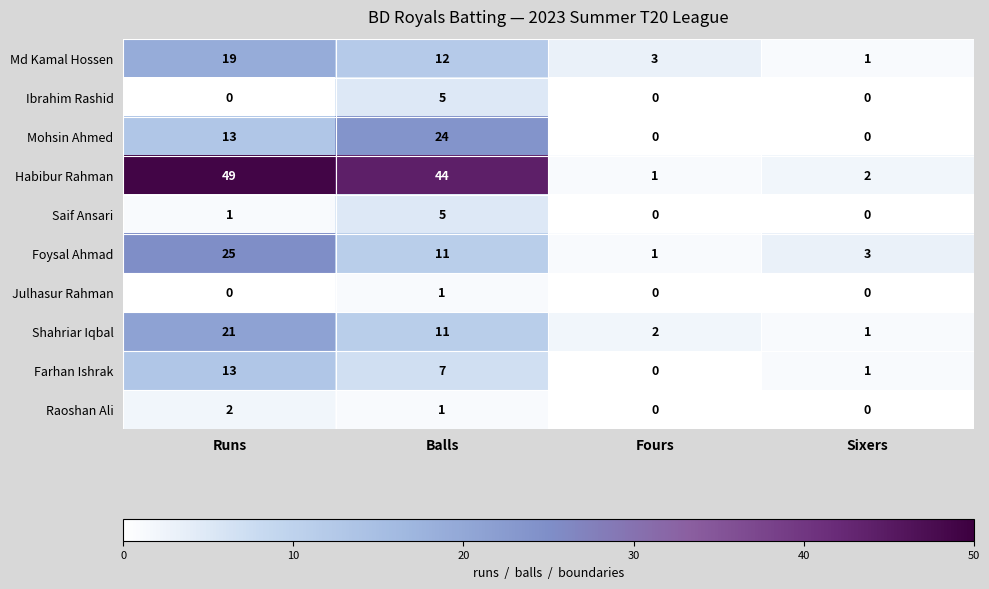

What is the difference between the highest and lowest values at Fours?

3